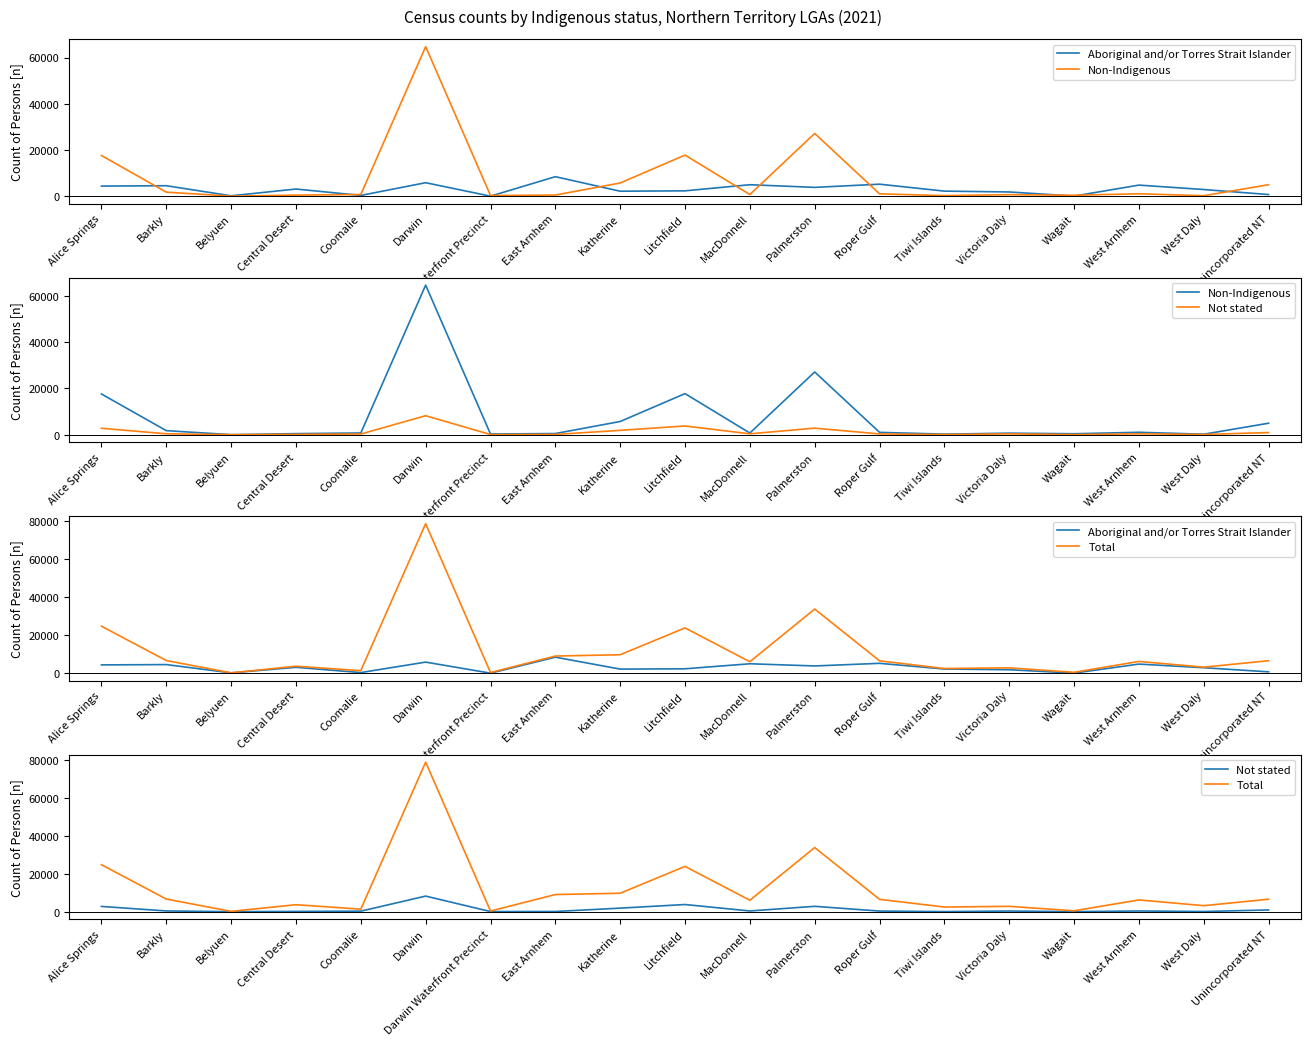

True or false: Not stated has more than 0 points higher than both neighbors.

True